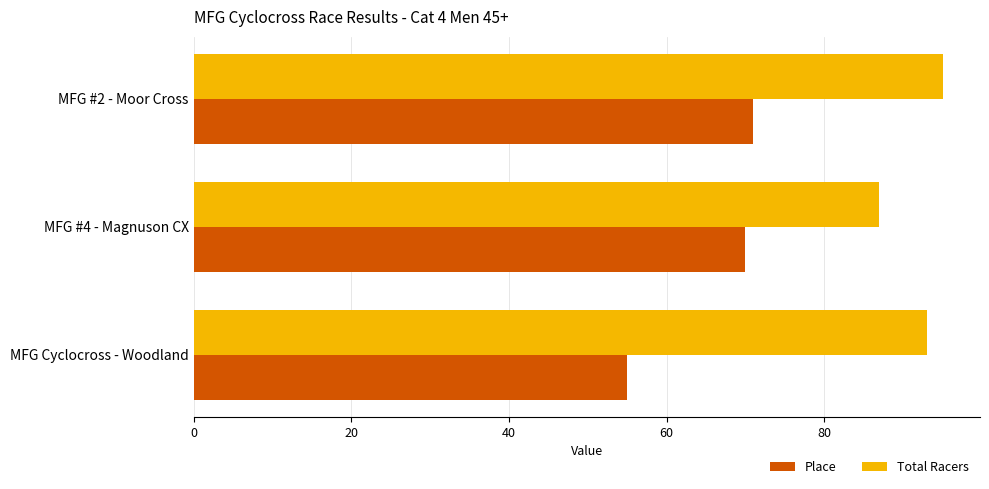

Rank the categories by Place value from lowest to highest.

MFG Cyclocross - Woodland, MFG #4 - Magnuson CX, MFG #2 - Moor Cross